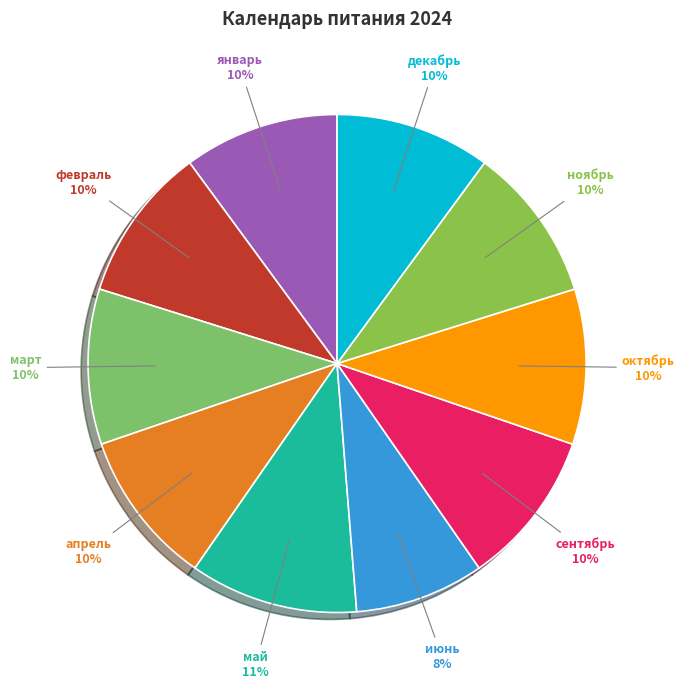

True or false: июнь accounts for 1% of the total.

False